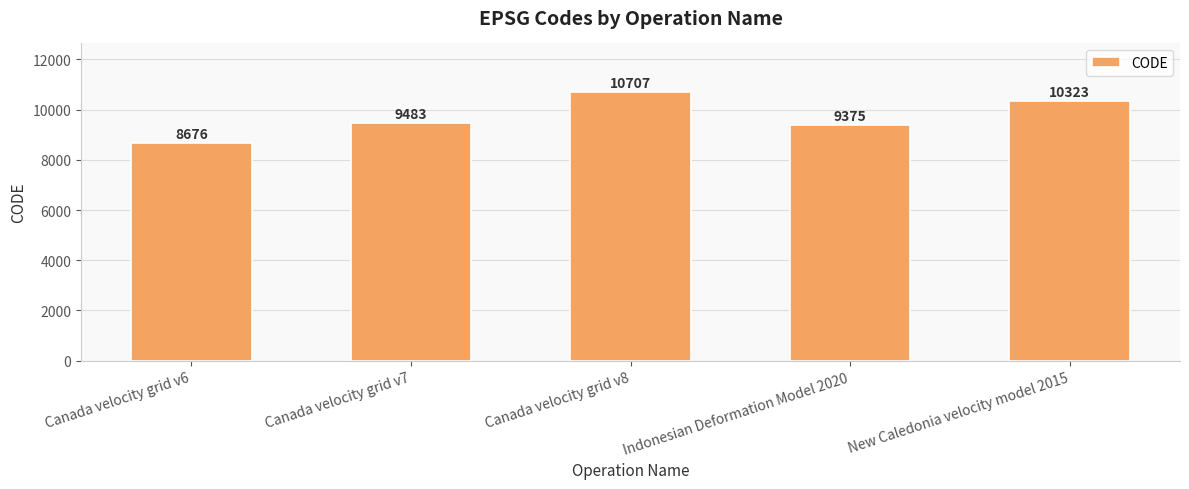

What is the change in value from Canada velocity grid v7 to New Caledonia velocity model 2015?

+840